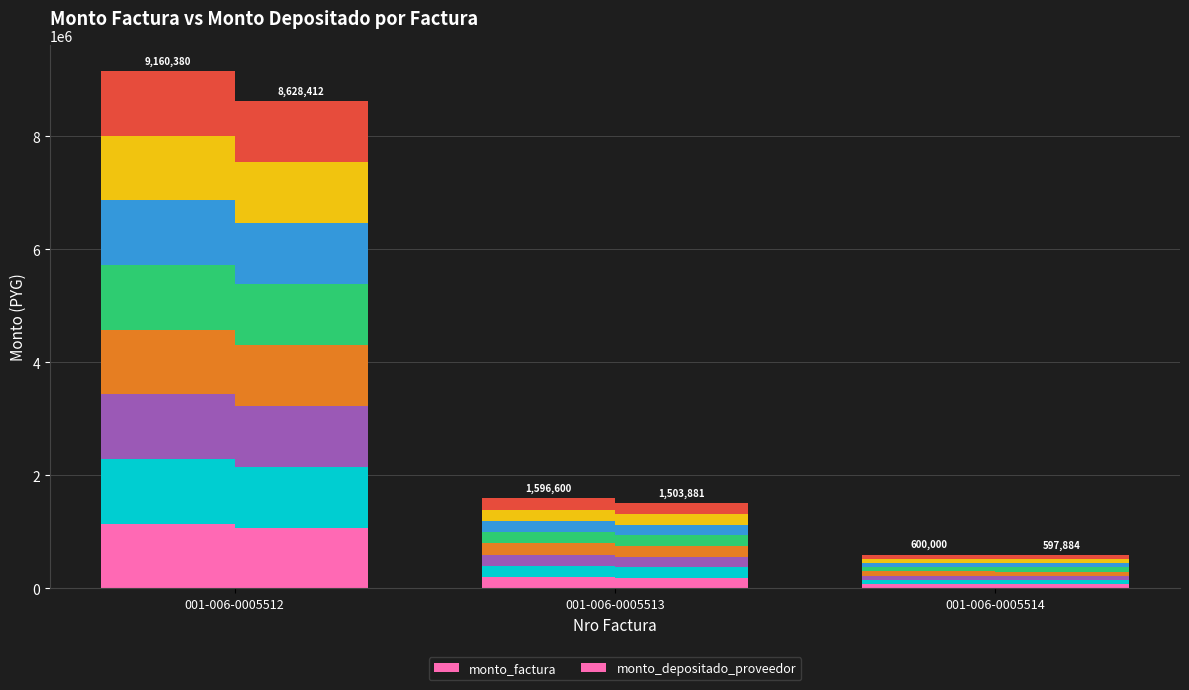

What is the smallest value displayed?

74735.5